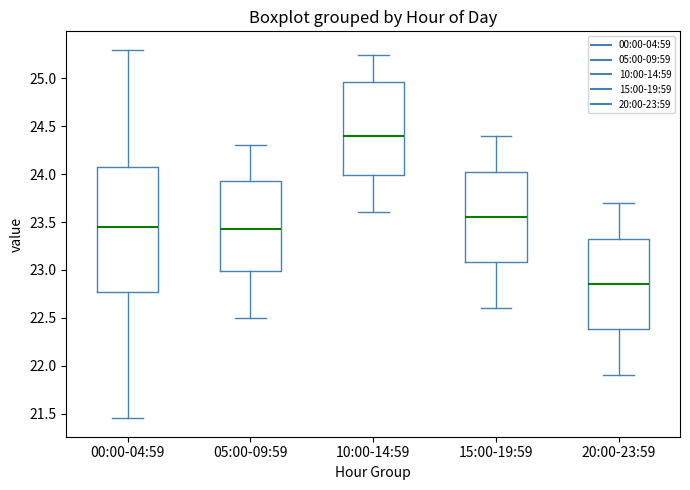

Where is the upper edge of the box for 05:00-09:59 on the y-axis? The values are not printed on the chart, so give them approximately, as read against the axis.

23.95